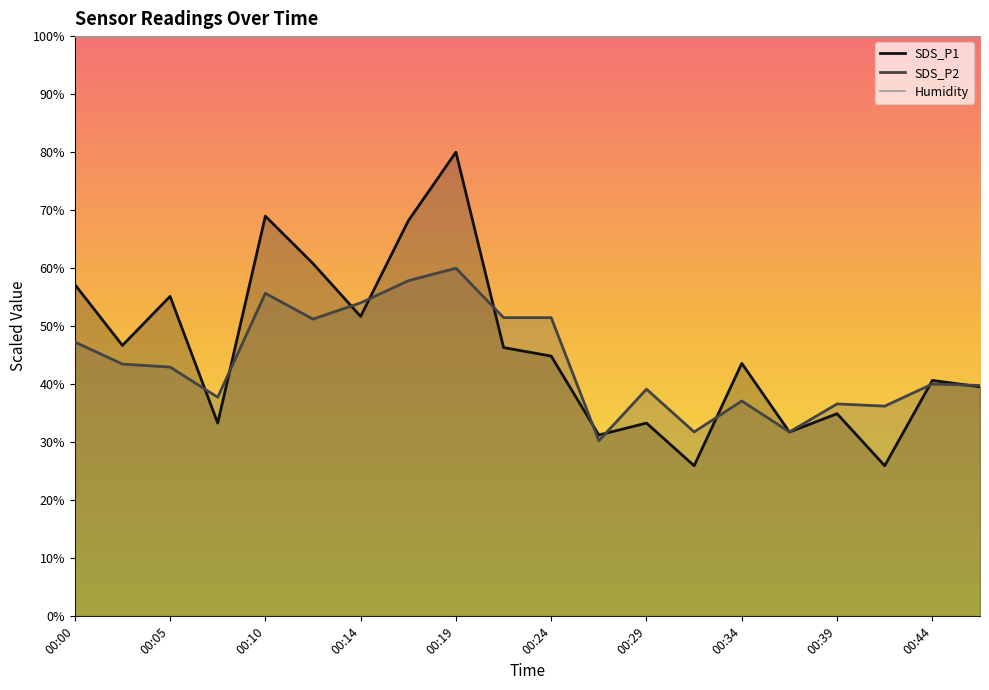

Where is the first local minimum for SDS_P1?

00:02